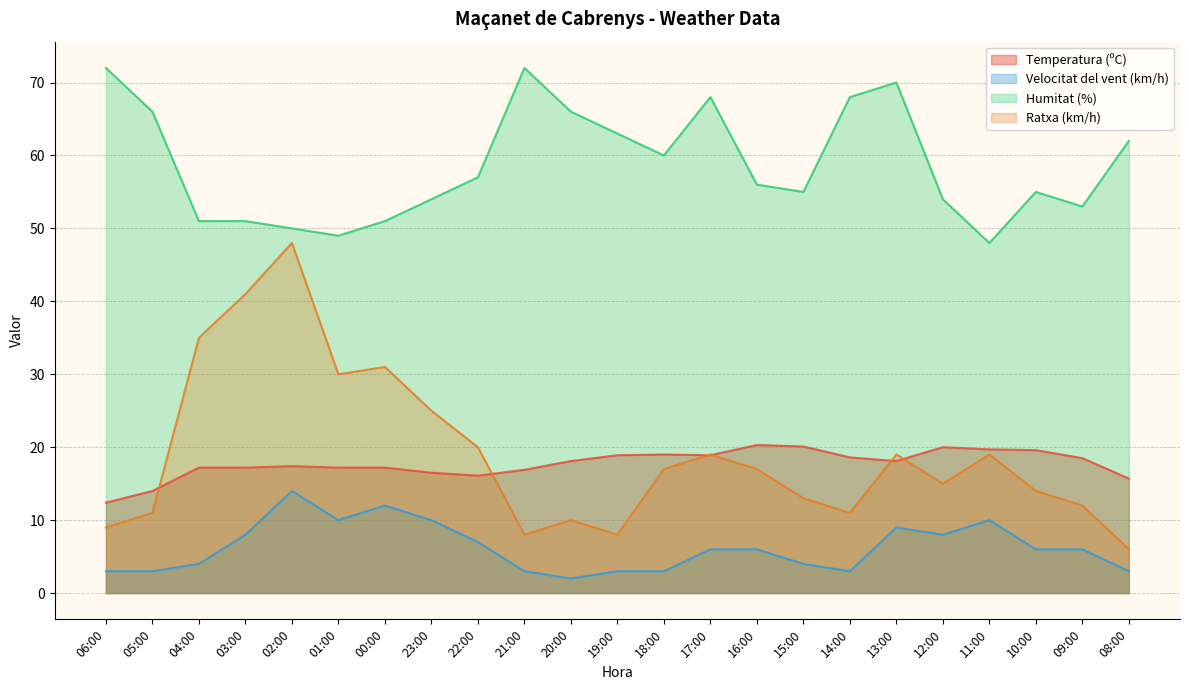

The Ratxa (km/h) series shows 11.0 at 14:00. True or false?

True